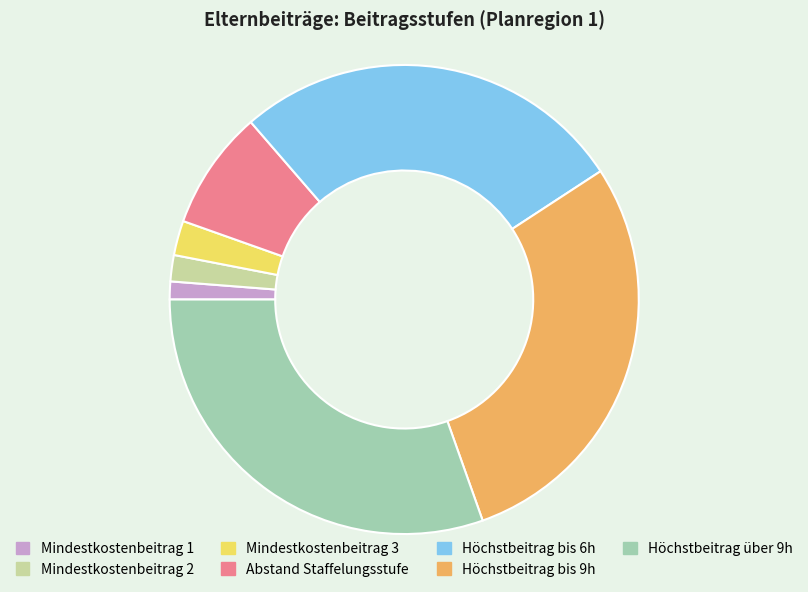

Which category has the biggest portion of the pie?

Höchstbeitrag über 9h